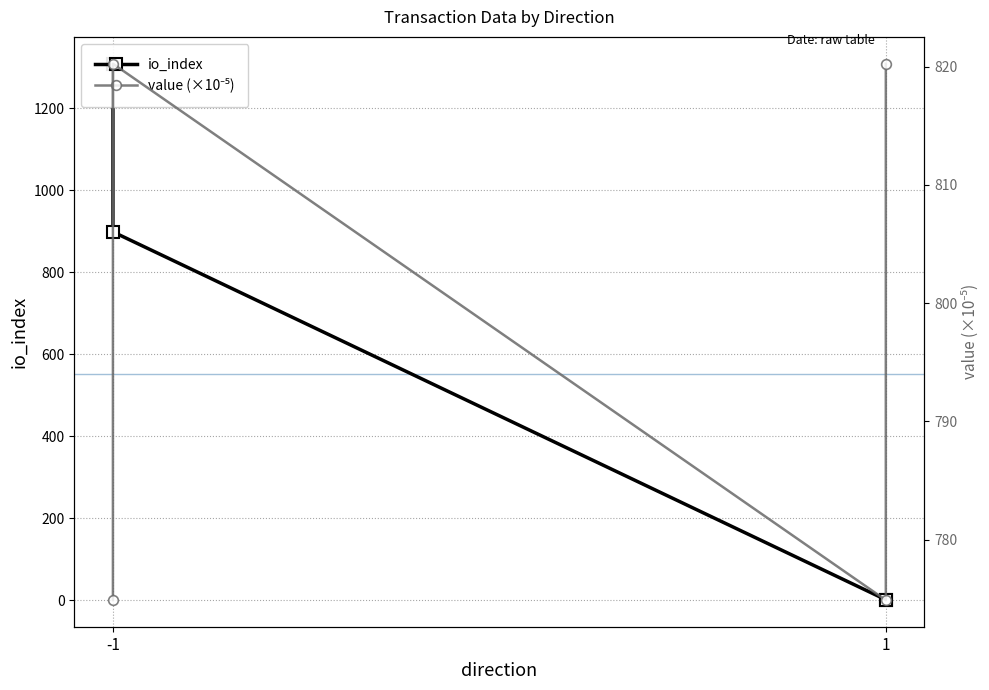

What are all the series names shown in the legend?

io_index, value (×10⁻⁵)